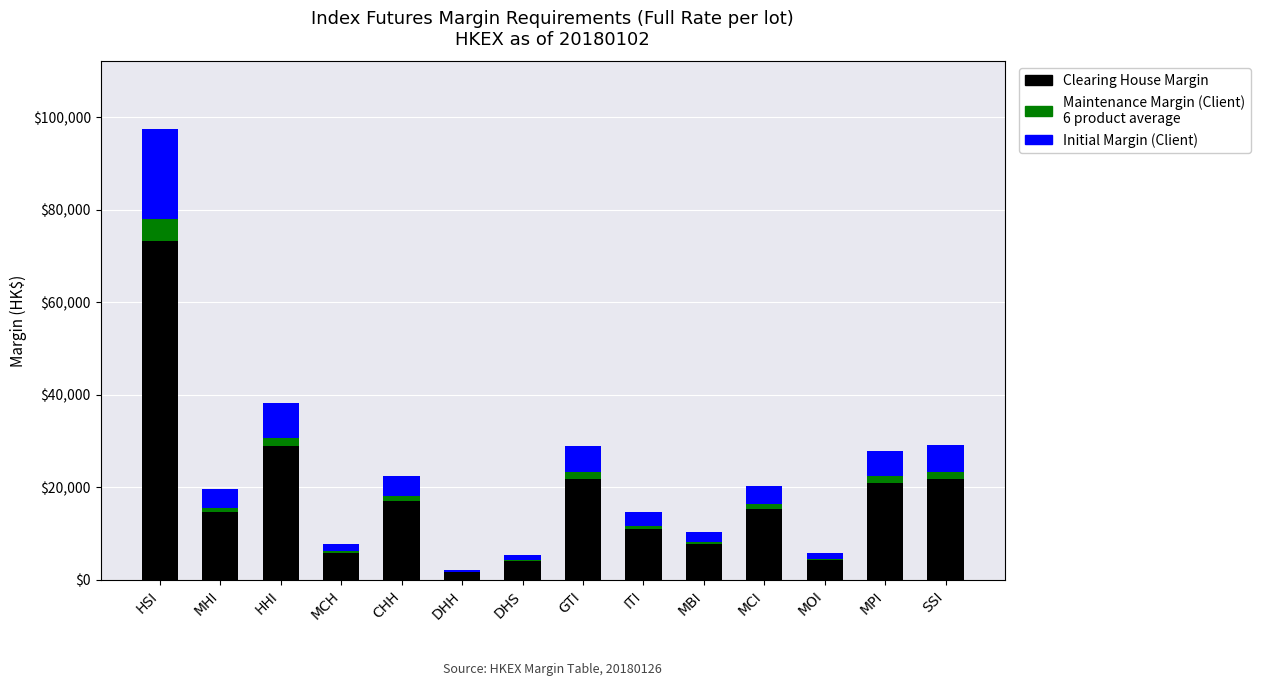

At which category is the sum across all series the highest?

HSI